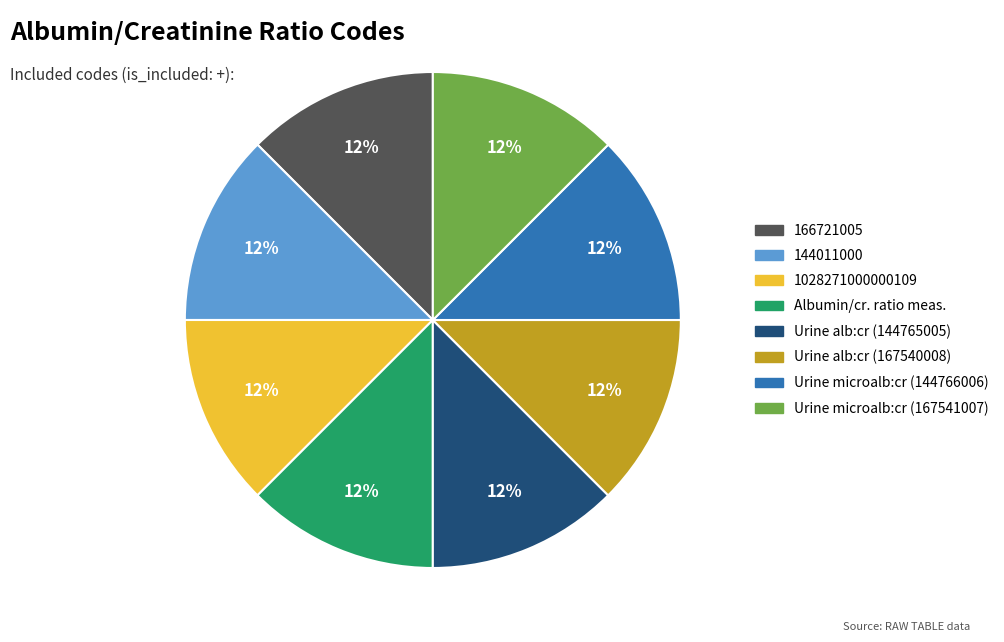

To the nearest percent, what is the average slice percentage?

12%